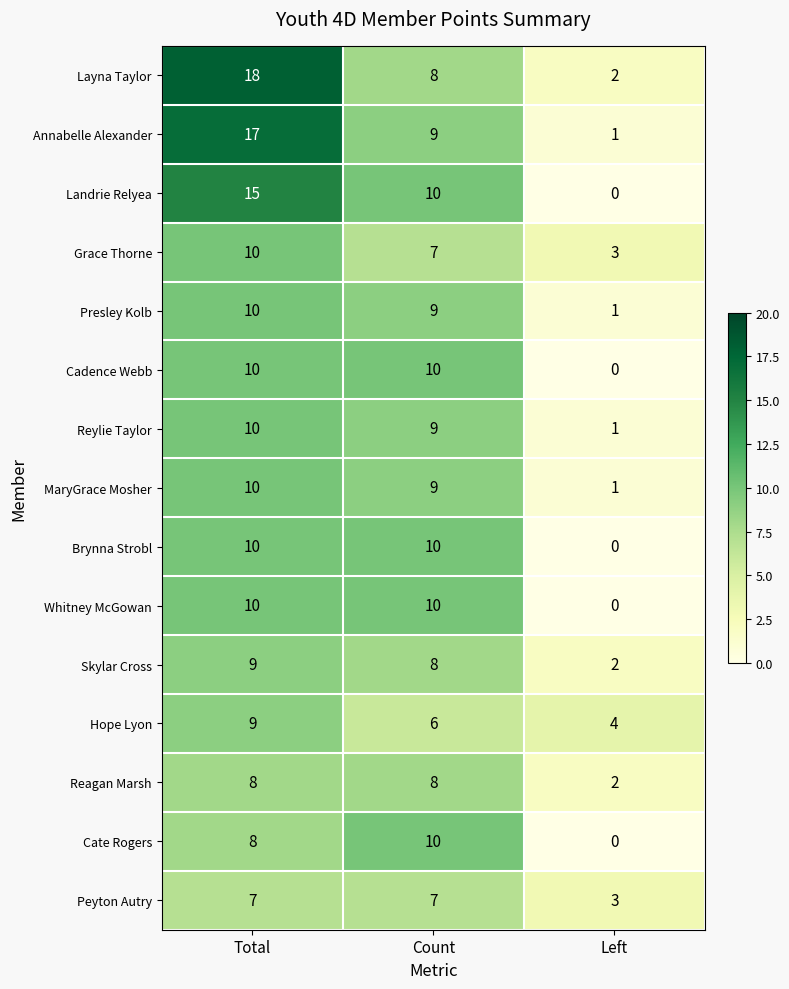

What value does the Peyton Autry series have at Left?

3